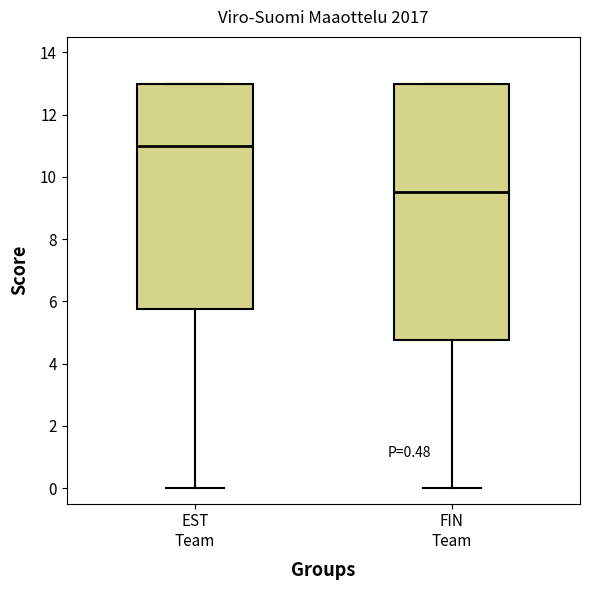

Where does the lower whisker of the box for FIN Team end on the y-axis? The values are not printed on the chart, so give them approximately, as read against the axis.

0.0